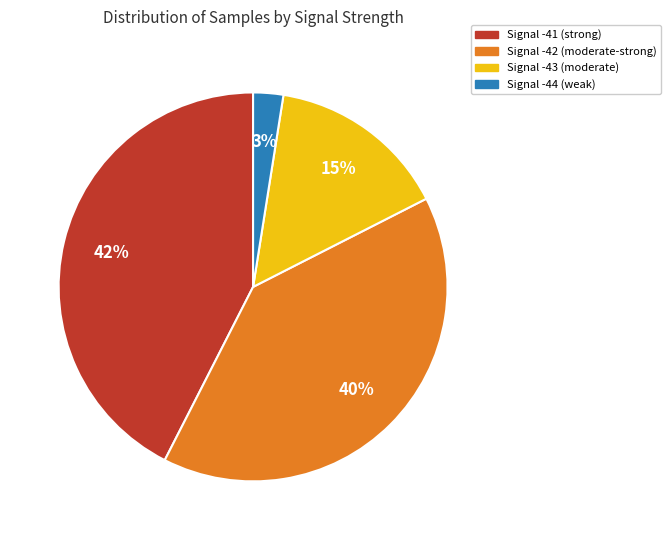

To the nearest percent, what is the average slice percentage?

25%